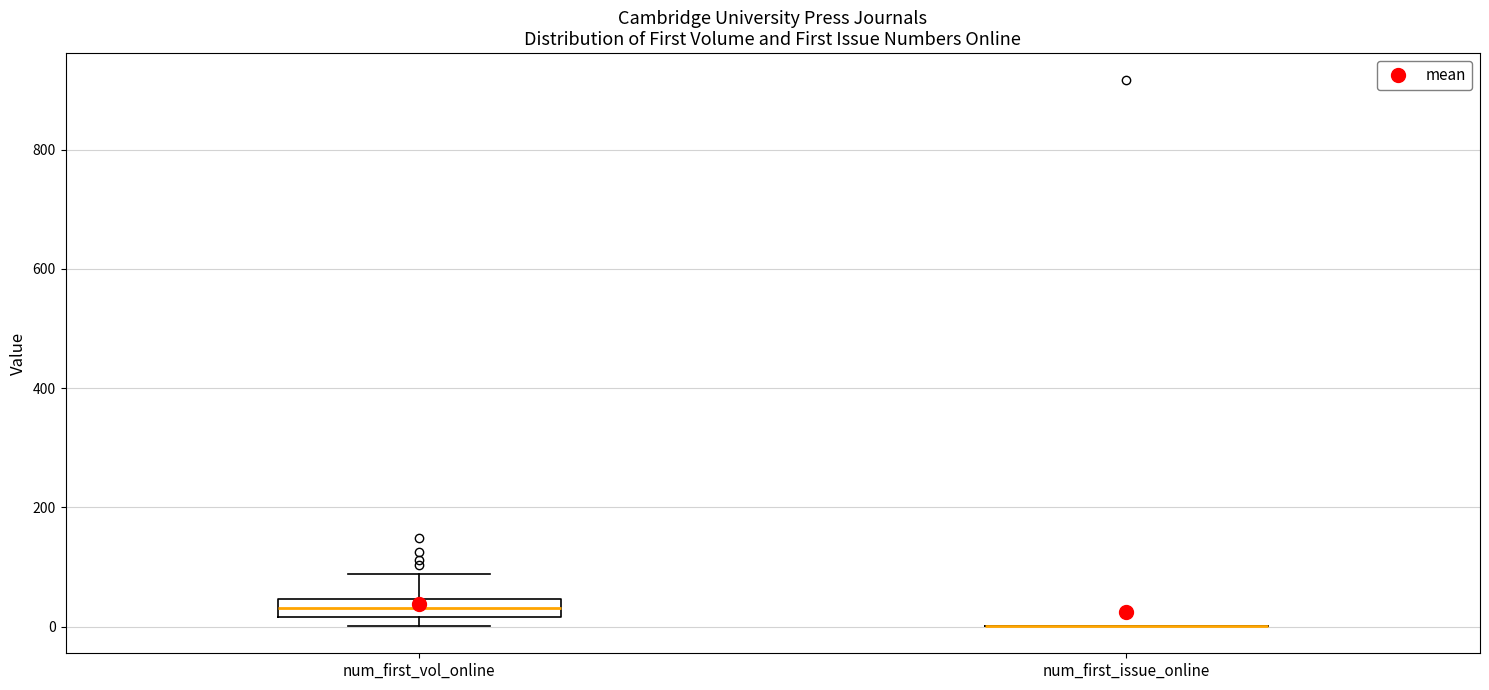

Comparing the boxes themselves (not the whiskers), which one is the tallest?

num_first_vol_online